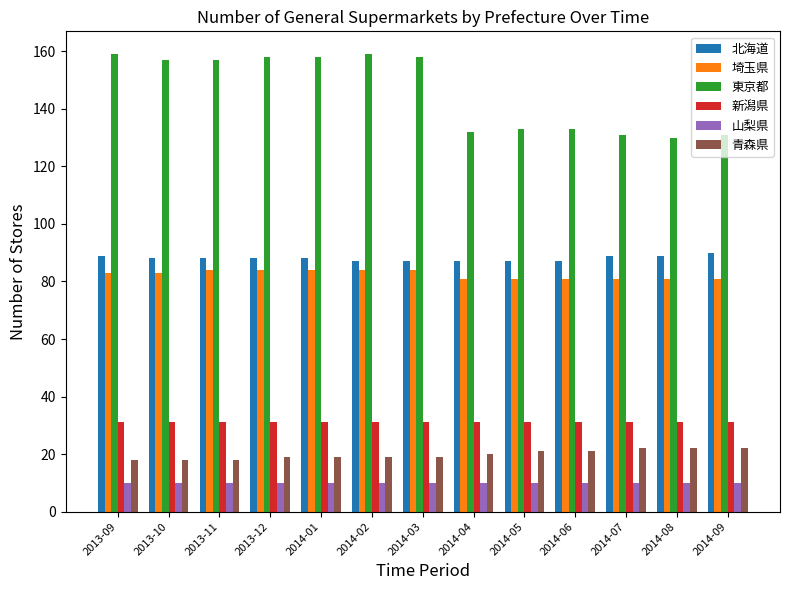

What is the difference between the highest and lowest values at 2014-02?

149